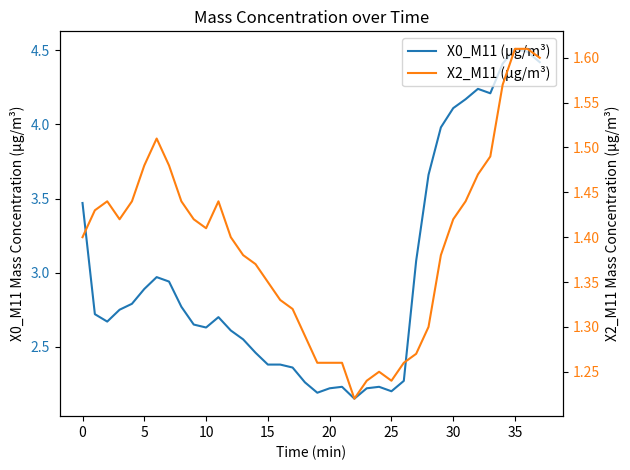

Which category has the highest value in the X0_M11 (μg/m³) series?

35